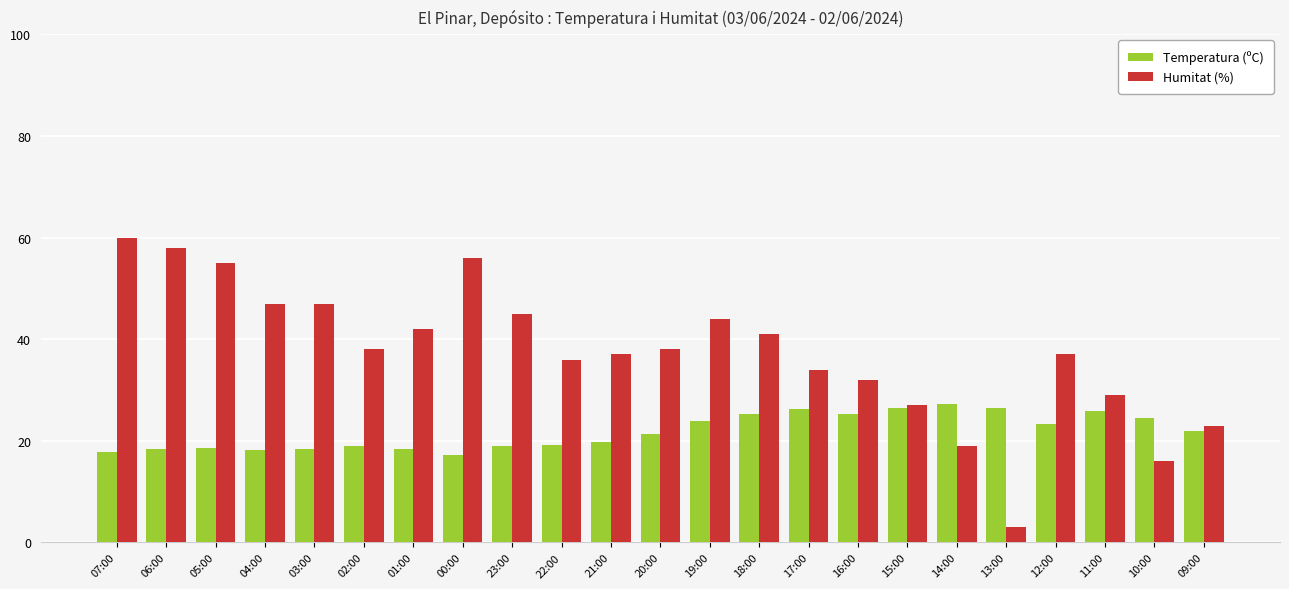

The value of Temperatura (ºC) at 06:00 is 30.7. True or false?

False